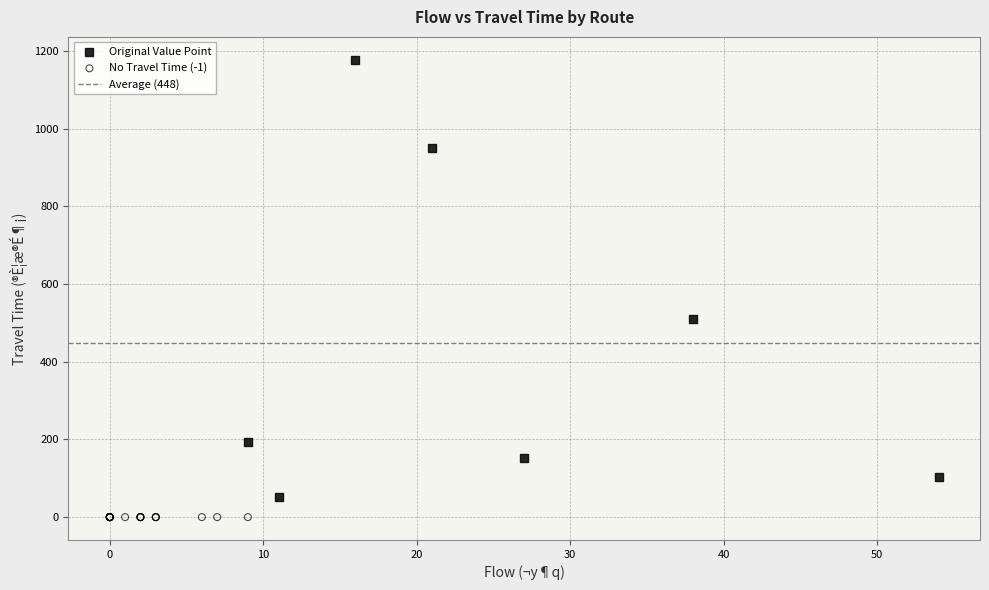

Which series contains the highest Y value?

Original Value Point